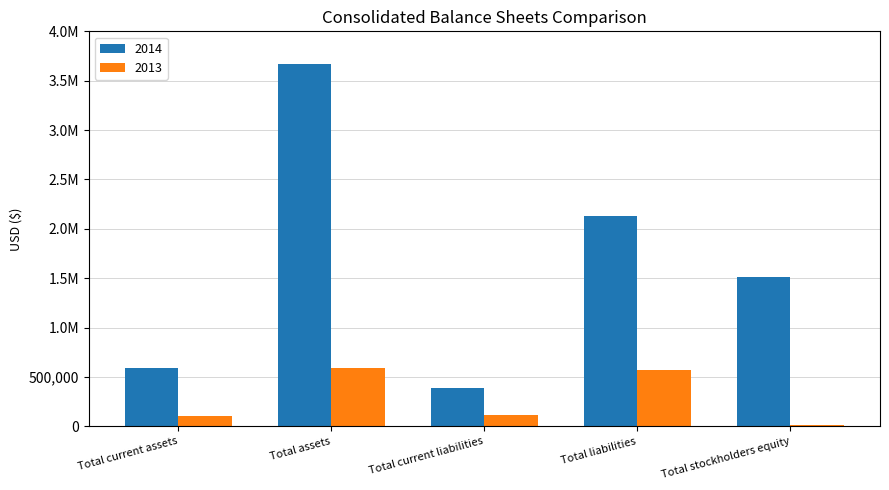

True or false: 2013 has a value of 106436 at Total current assets.

True